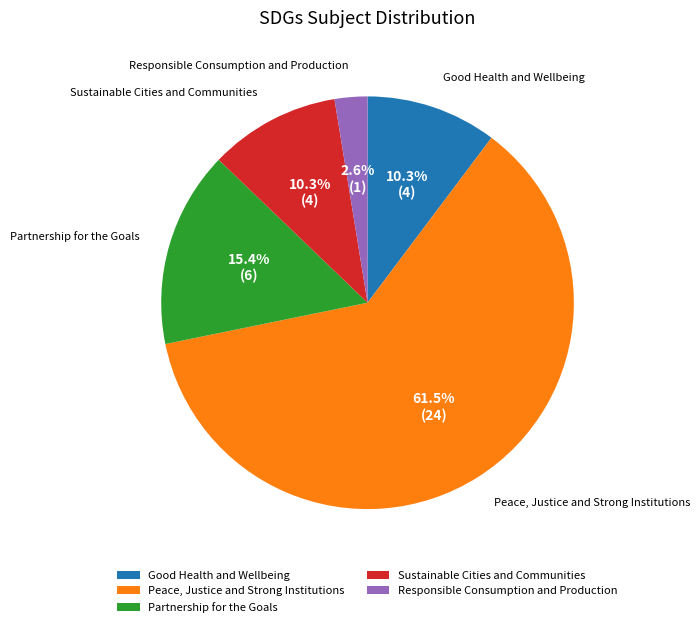

Is it true that Partnership for the Goals is 15% of the pie?

True